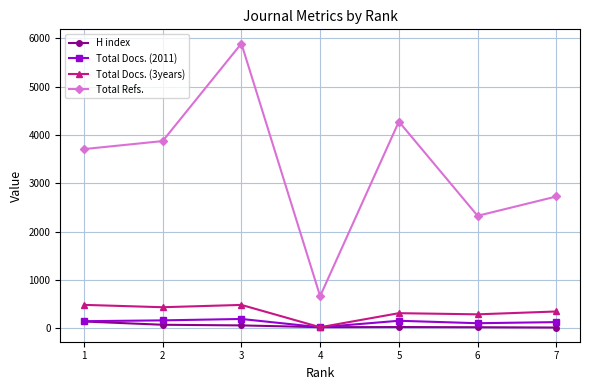

How many lines are shown in the chart?

4